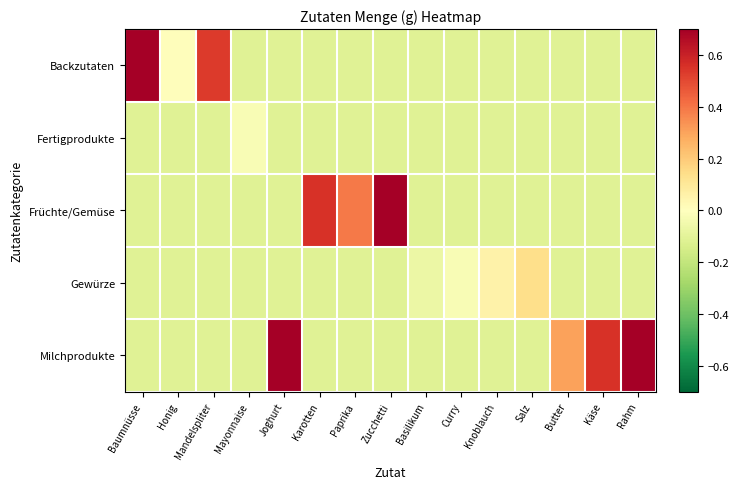

Rank the series at Basilikum from highest to lowest value.

Gewürze, Backzutaten, Fertigprodukte, Früchte/Gemüse, Milchprodukte